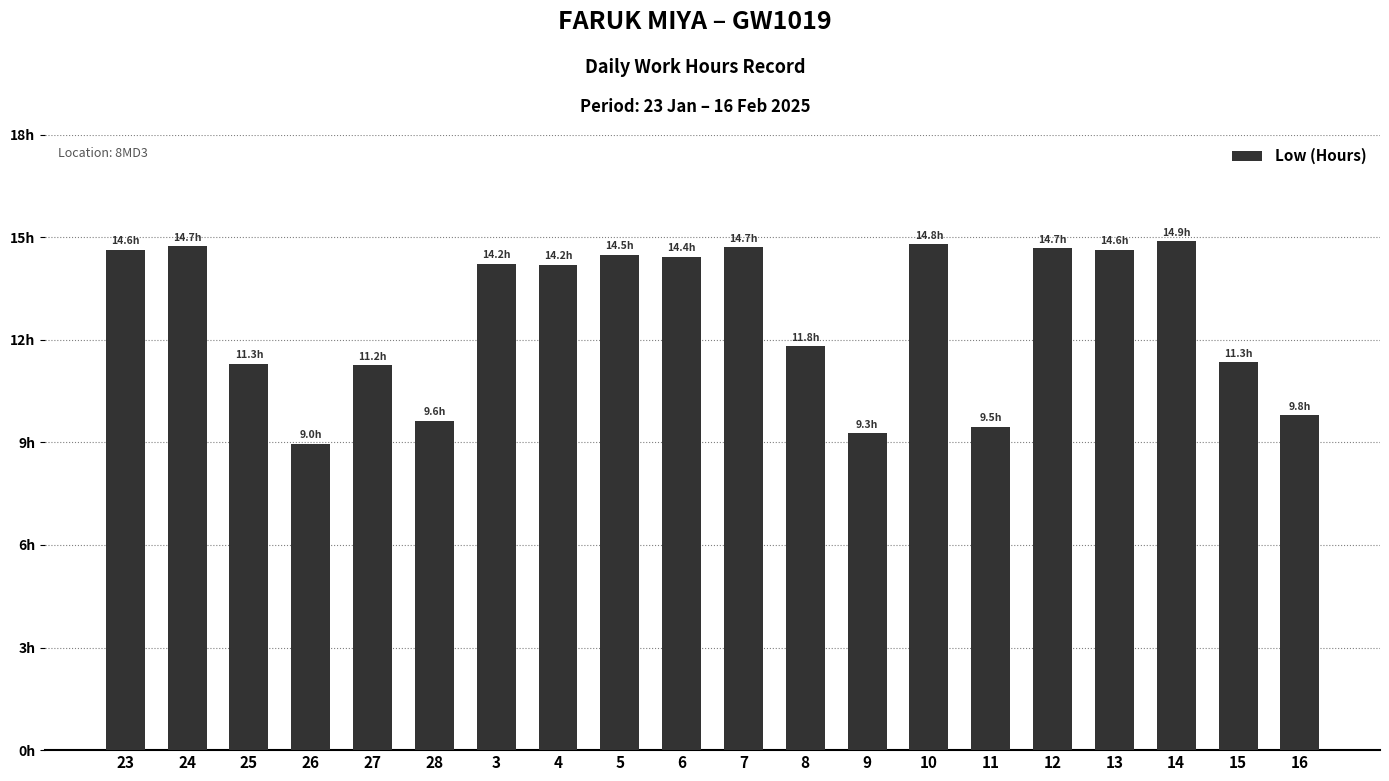

Are the bars horizontal?

No